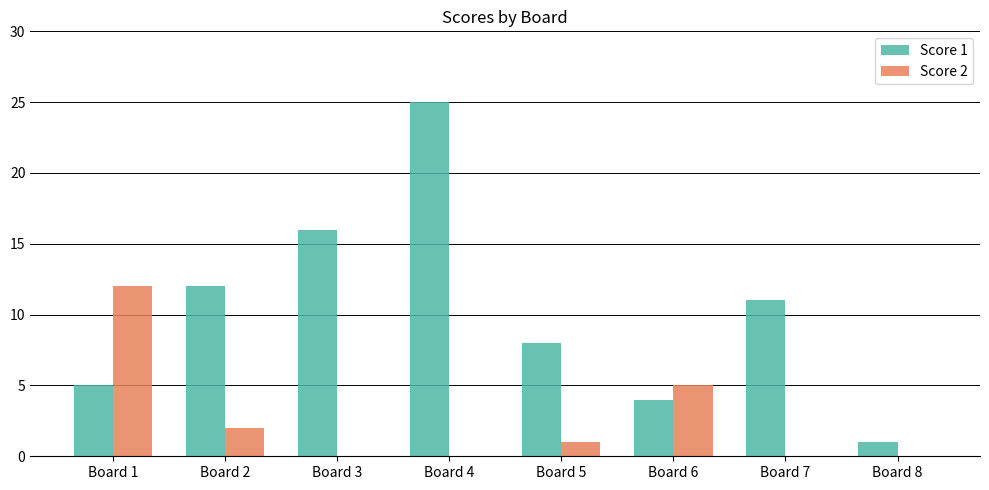

Count the number of categories in the chart.

8